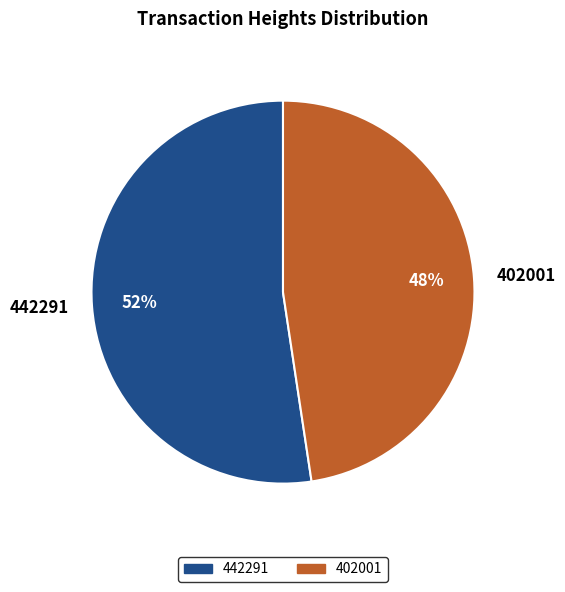

Which slice is the largest?

442291